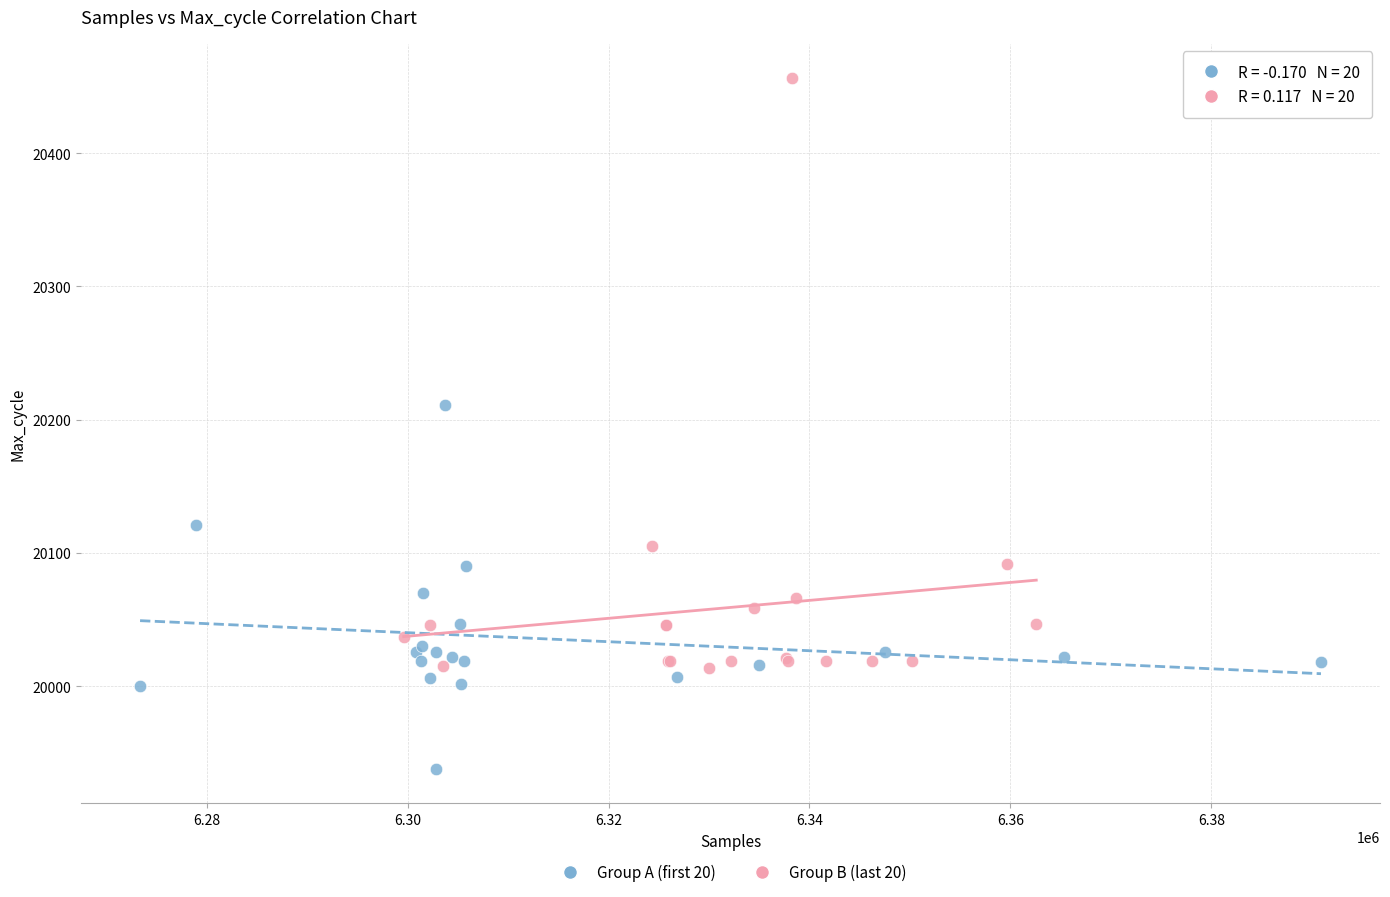

Which series contains the highest Y value?

Group B (last 20)